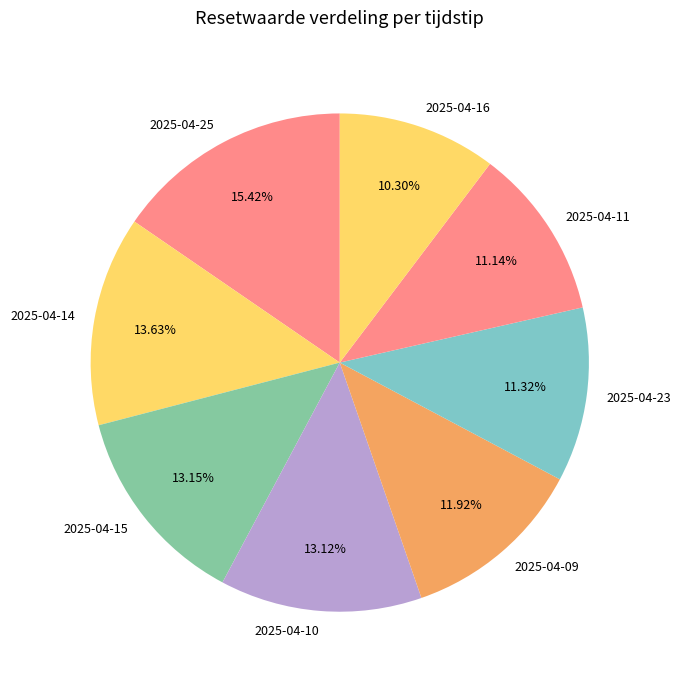

Do 2025-04-15 and 2025-04-23 together represent more than half of the pie?

No